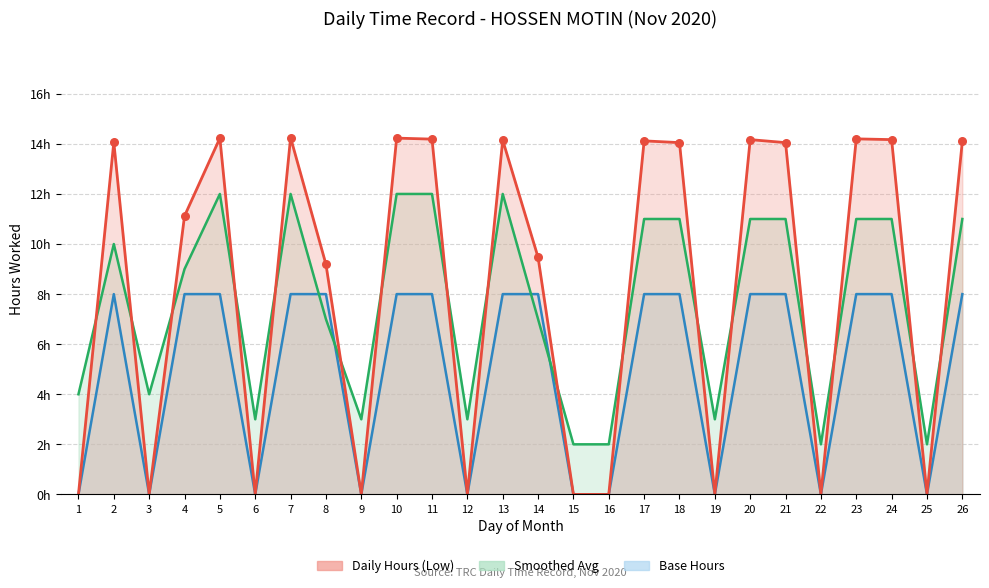

Is the value of Base Hours at 21 greater than the value of Smoothed Avg at 17?

No